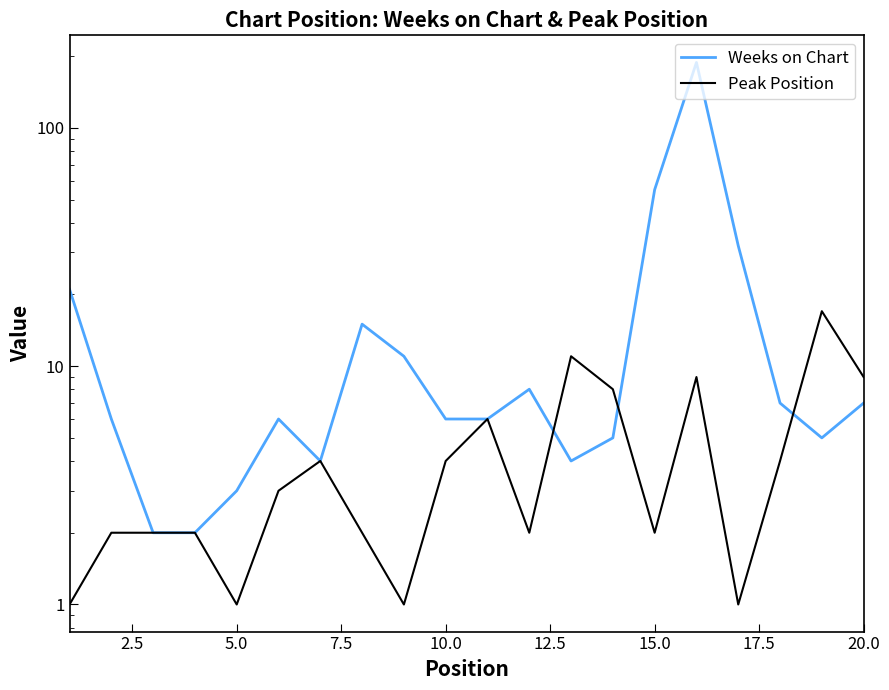

What value does the Weeks on Chart series have at 17, to the nearest 5?

5